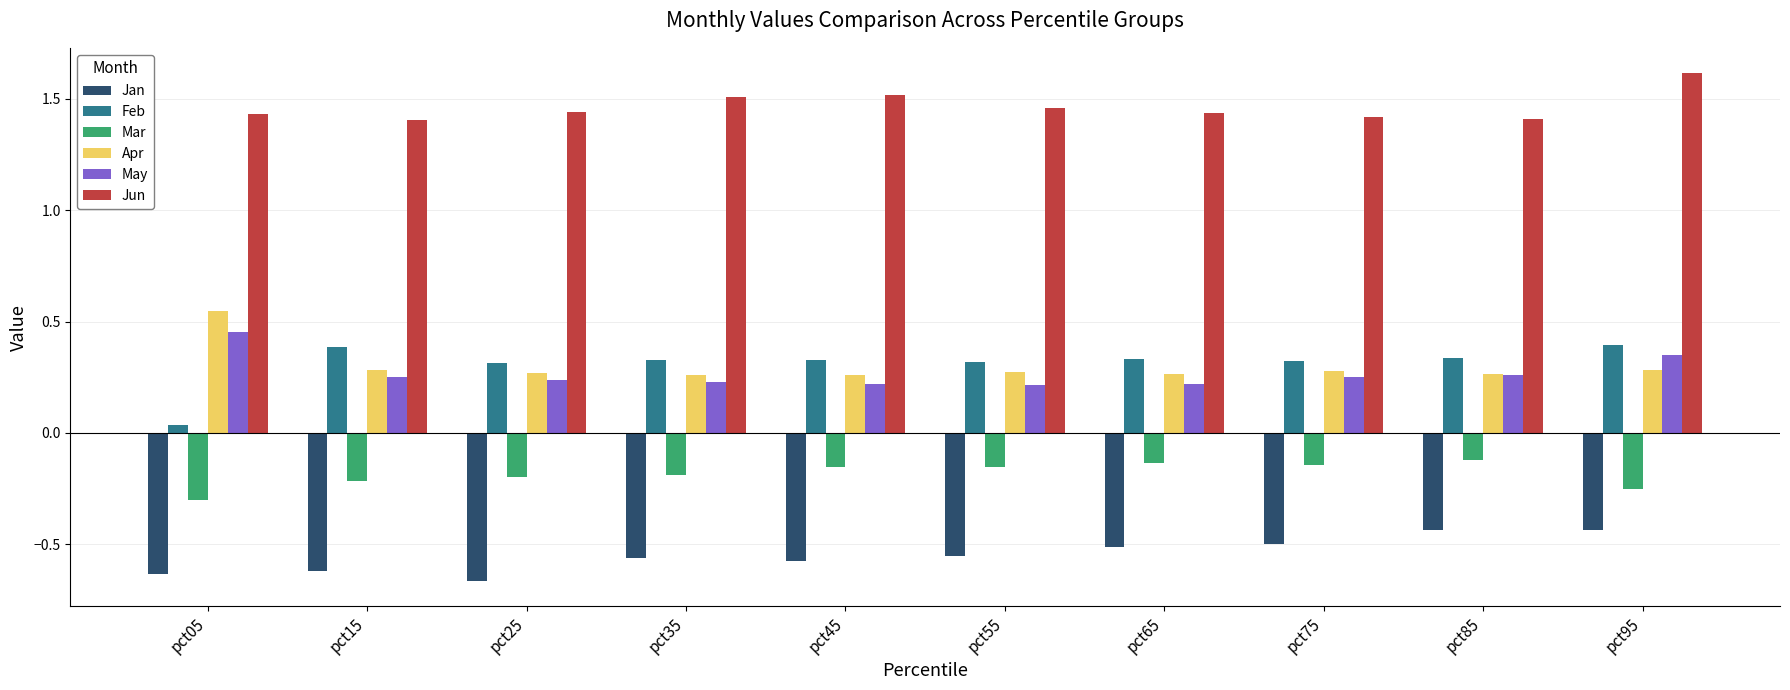

At how many categories does at least one series exceed 0?

10